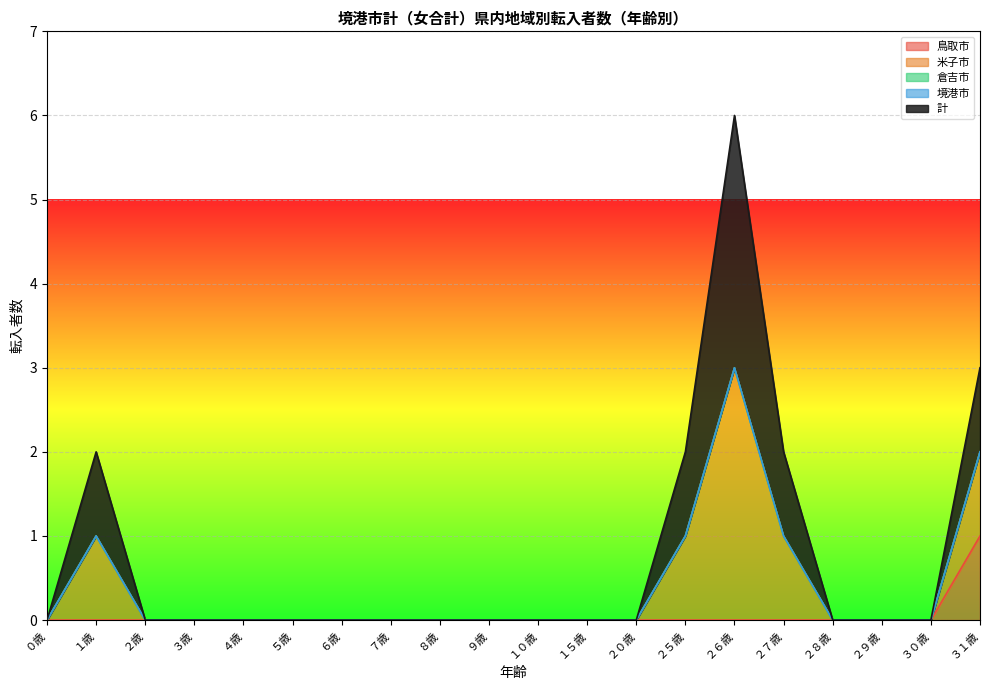

Between ８歳 and ３０歳, which is larger?

８歳